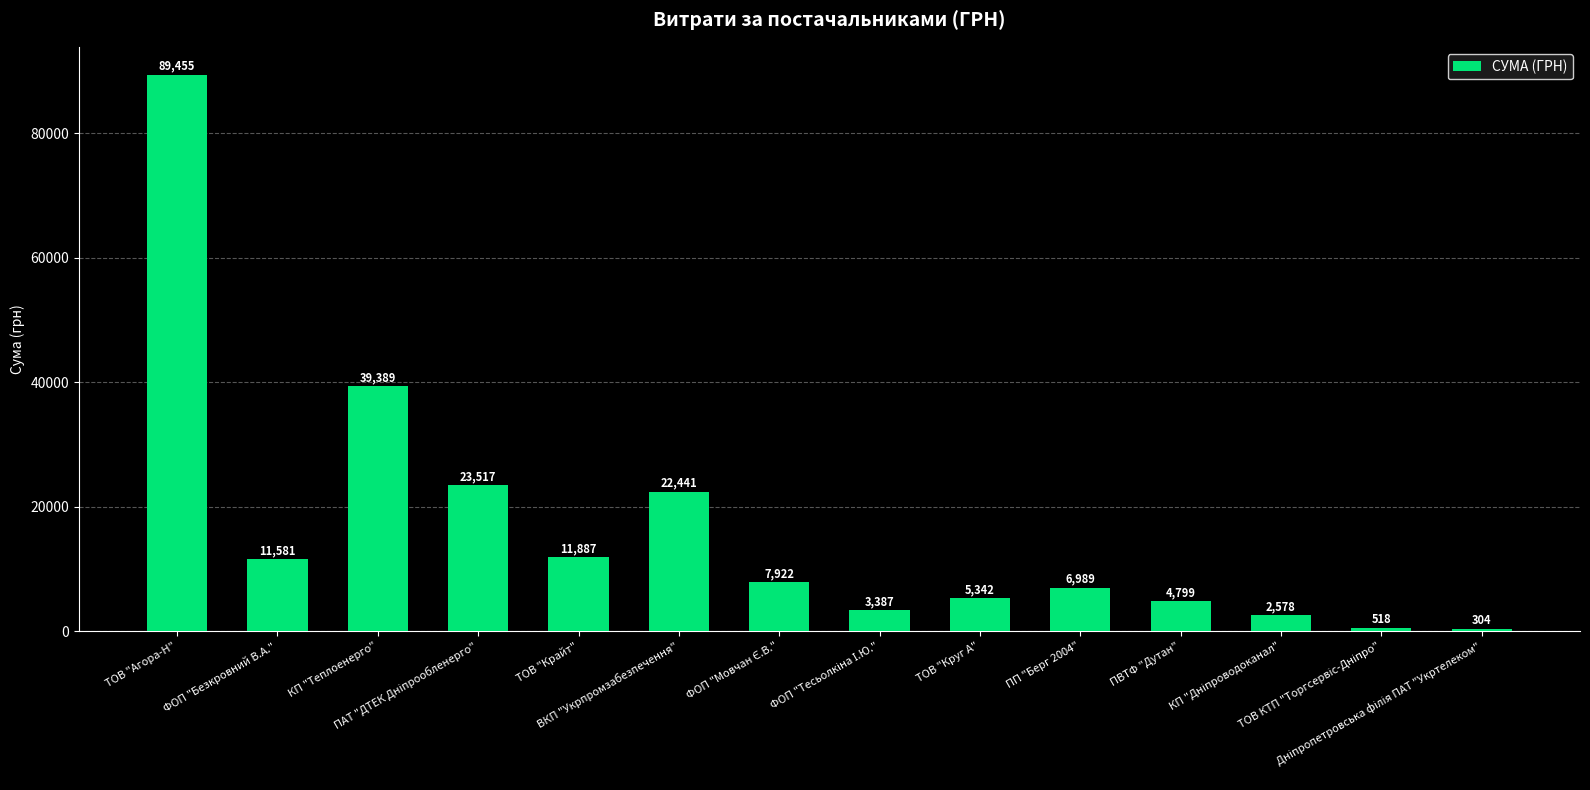

What is the greatest value displayed?

89454.8